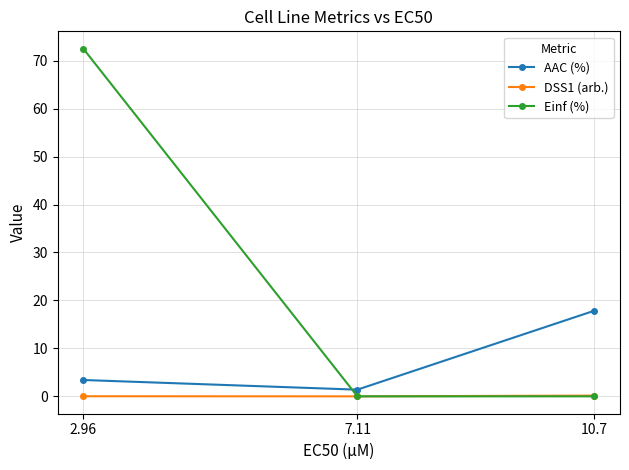

Is this an area chart (filled region under the line)?

No